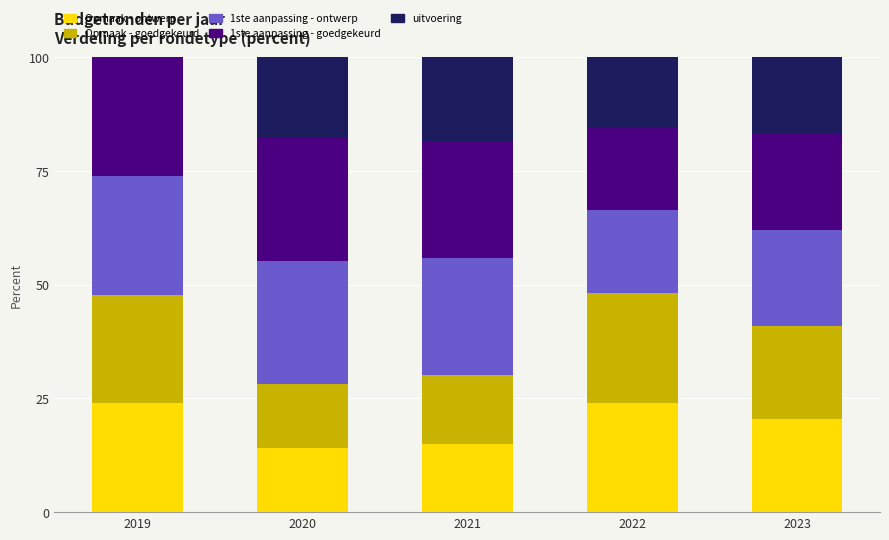

What is the maximum value for Opmaak - ontwerp?

24.0